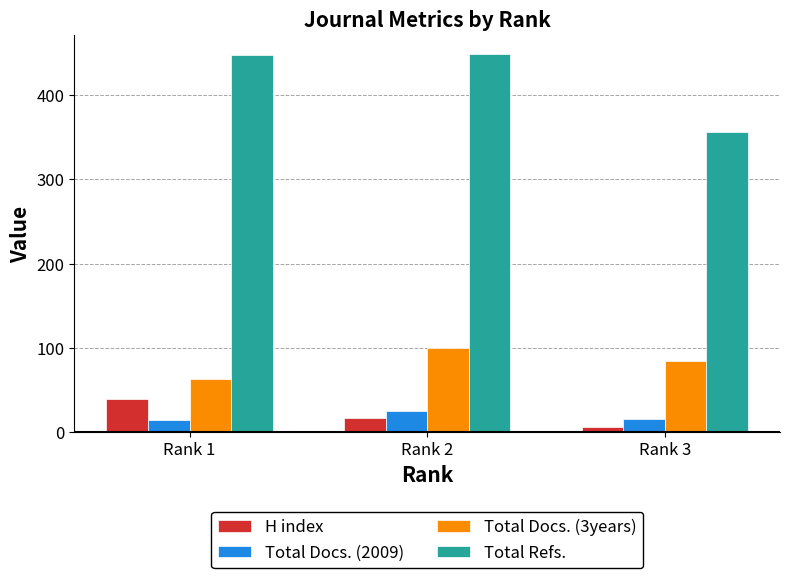

The value of H index at Rank 1 is 39. True or false?

True